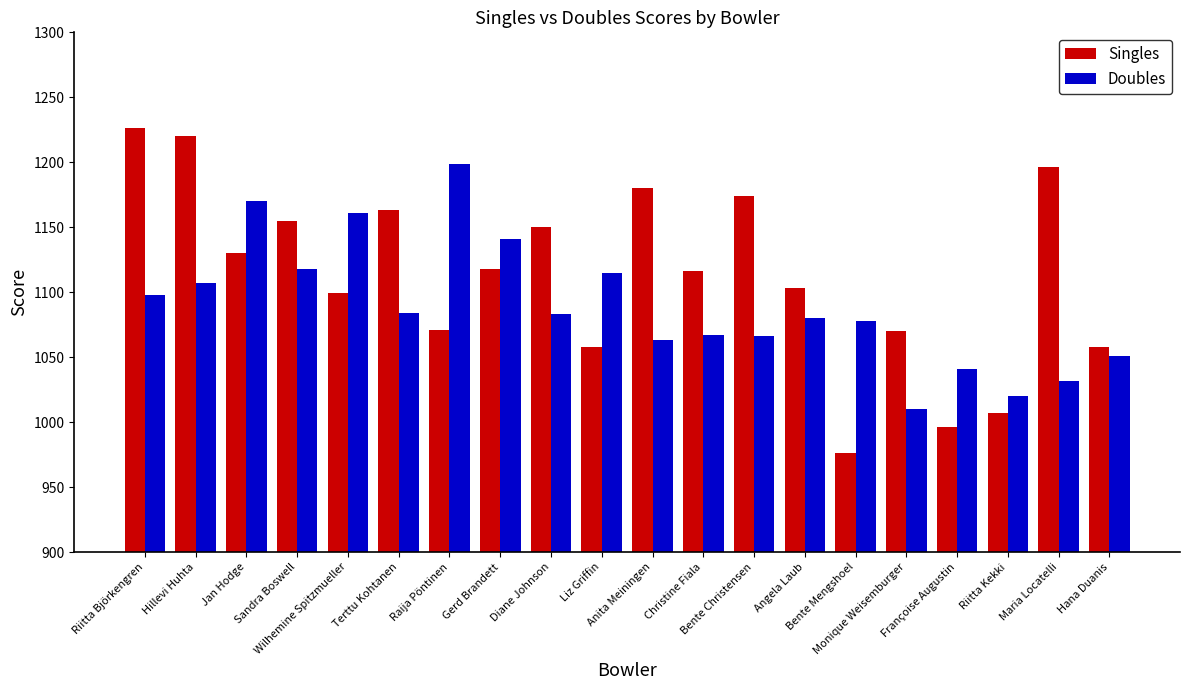

How many series are shown in this chart?

2